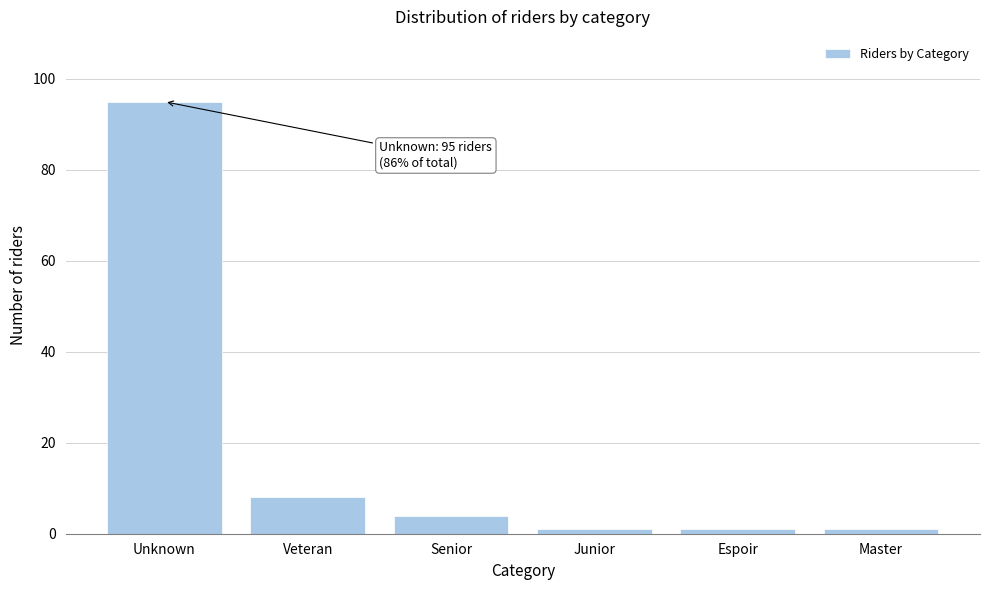

Reading left to right, what are all the values shown in this chart?

Unknown=95	Veteran=8	Senior=4	Junior=1	Espoir=1	Master=1